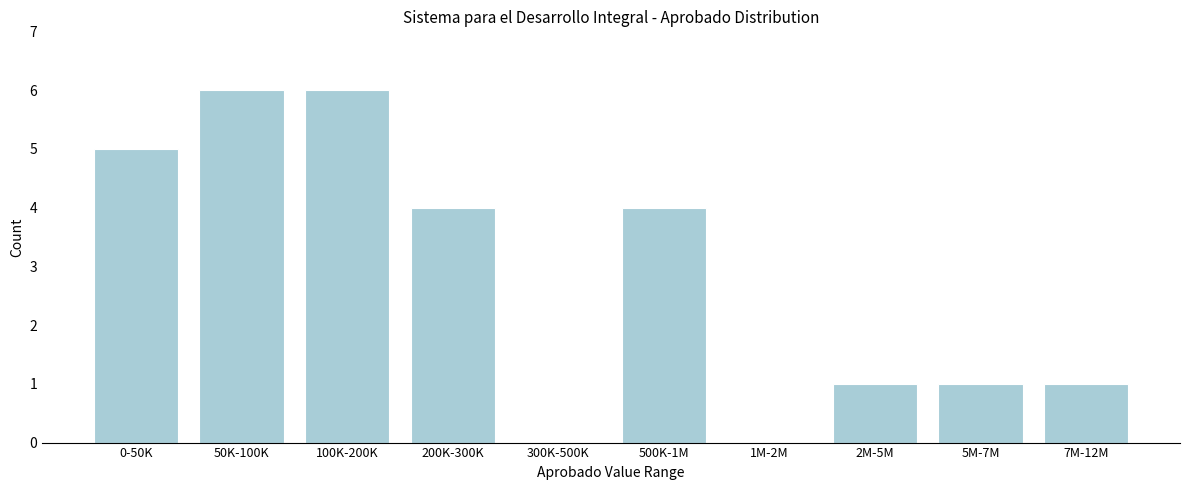

Reading left to right, what are all the values shown in this chart?

0-50K=5	50K-100K=6	100K-200K=6	200K-300K=4	300K-500K=0	500K-1M=4	1M-2M=0	2M-5M=1	5M-7M=1	7M-12M=1